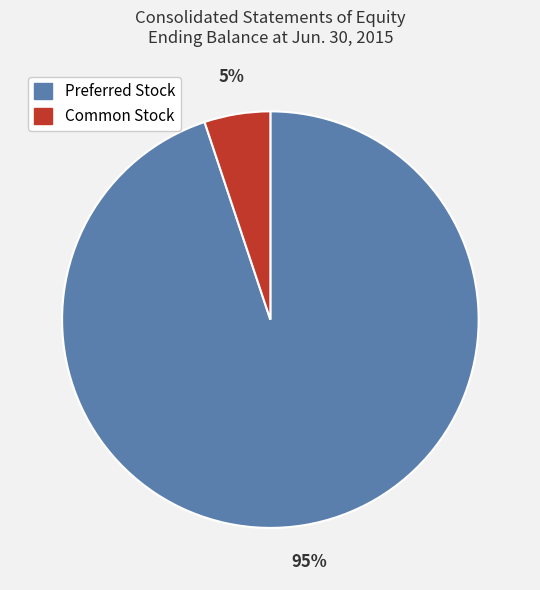

How many segments does this pie chart have?

2